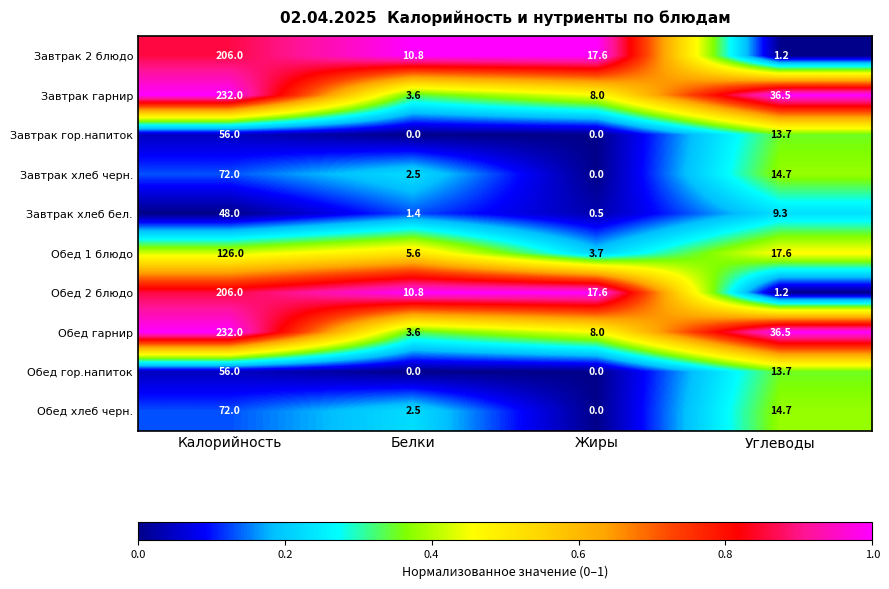

What is the difference between the second highest and minimum values in the Завтрак хлеб черн. series?

14.7